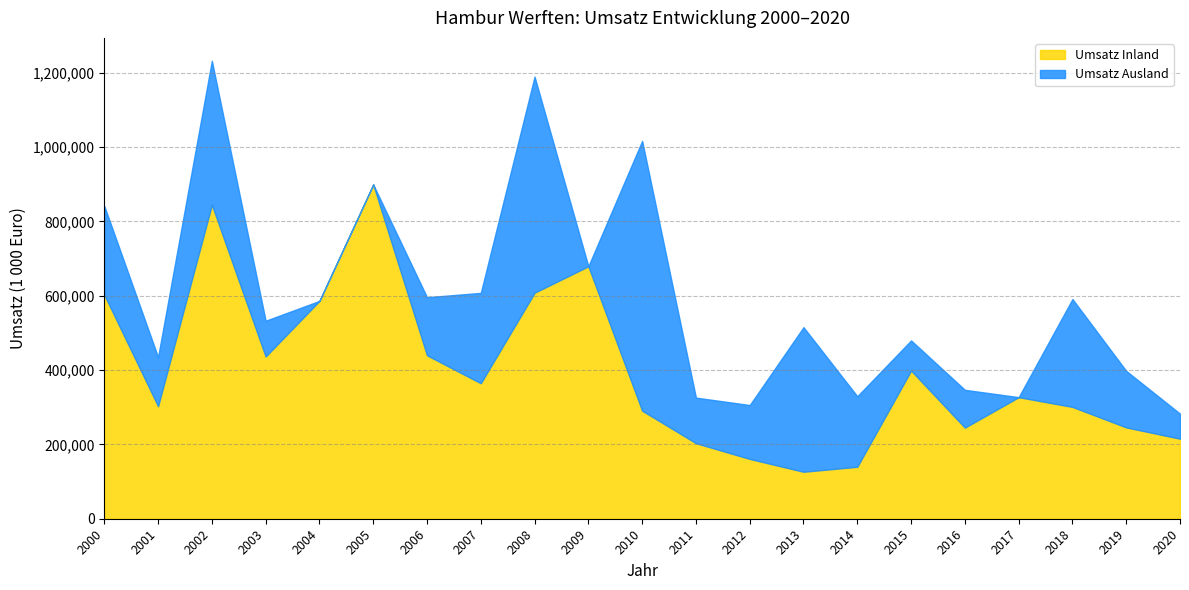

Read the Umsatz Ausland value at 2011, to the nearest 100.

122600